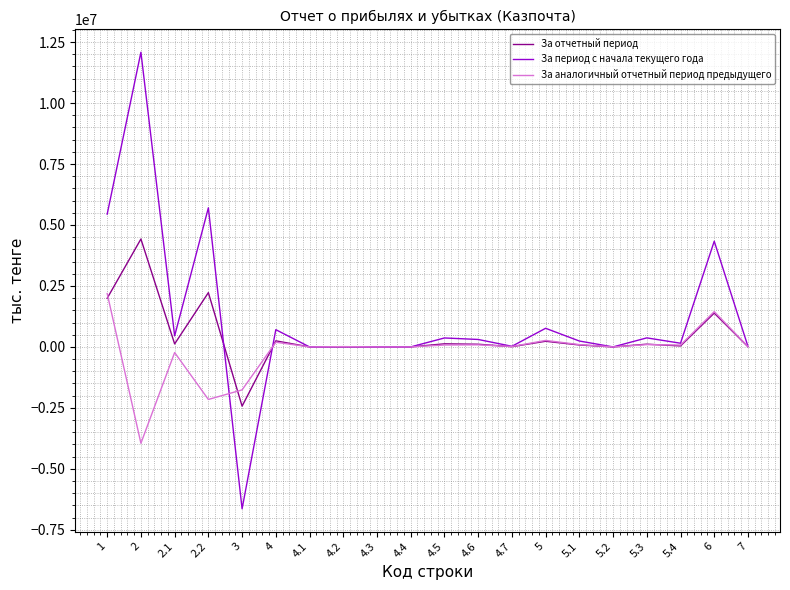

True or false: За период с начала текущего года has more than 2 points higher than both neighbors.

True